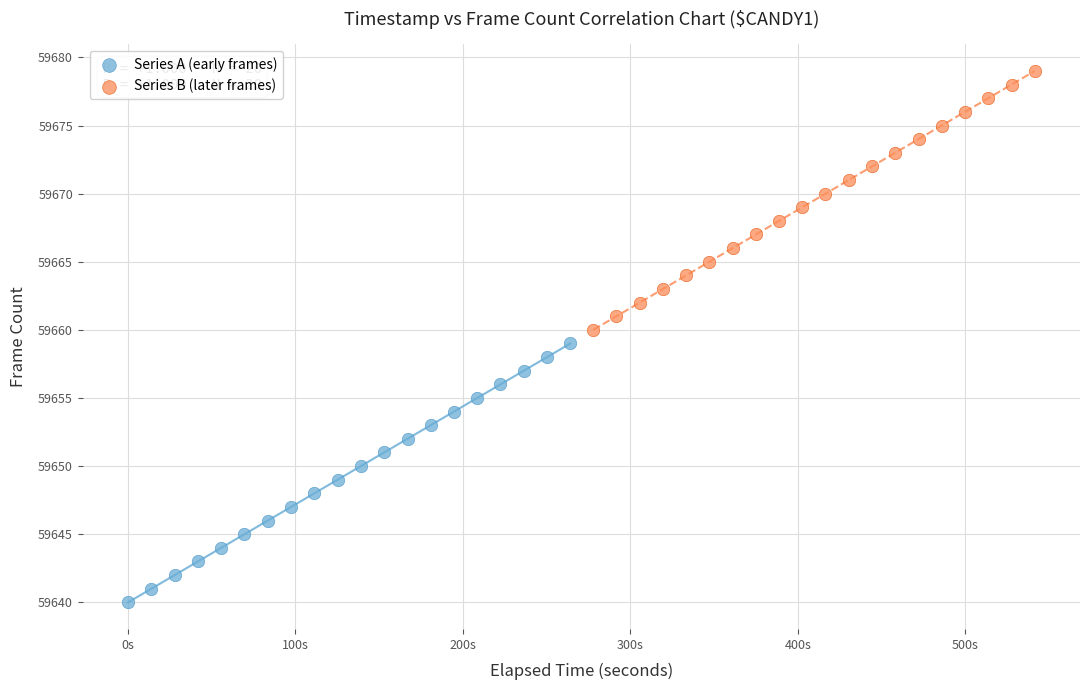

Which series contains the lowest Y value?

Series A (early frames)